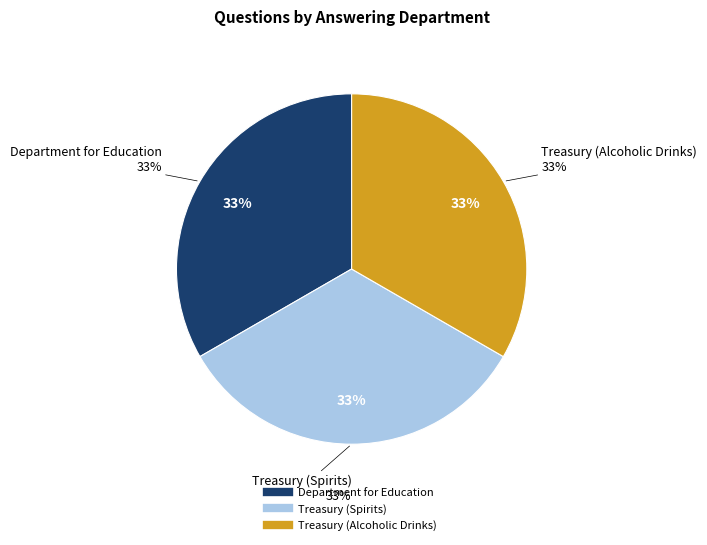

Is it true that Treasury (Spirits) is 33% of the pie?

True